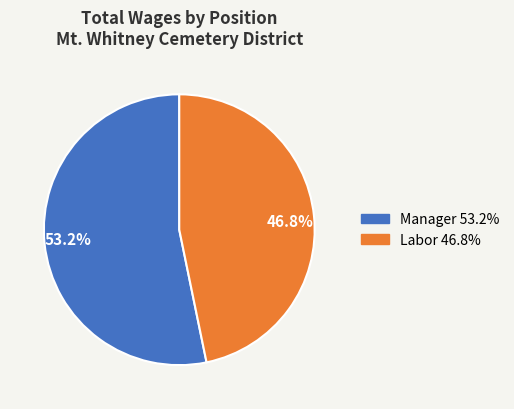

True or false: Manager accounts for 53% of the total.

True